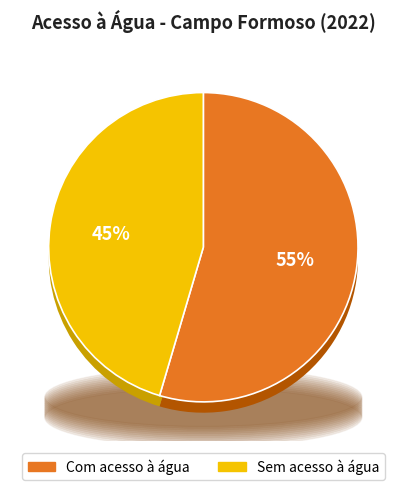

What percentage is the Sem acesso à água slice, to the nearest percent?

45%